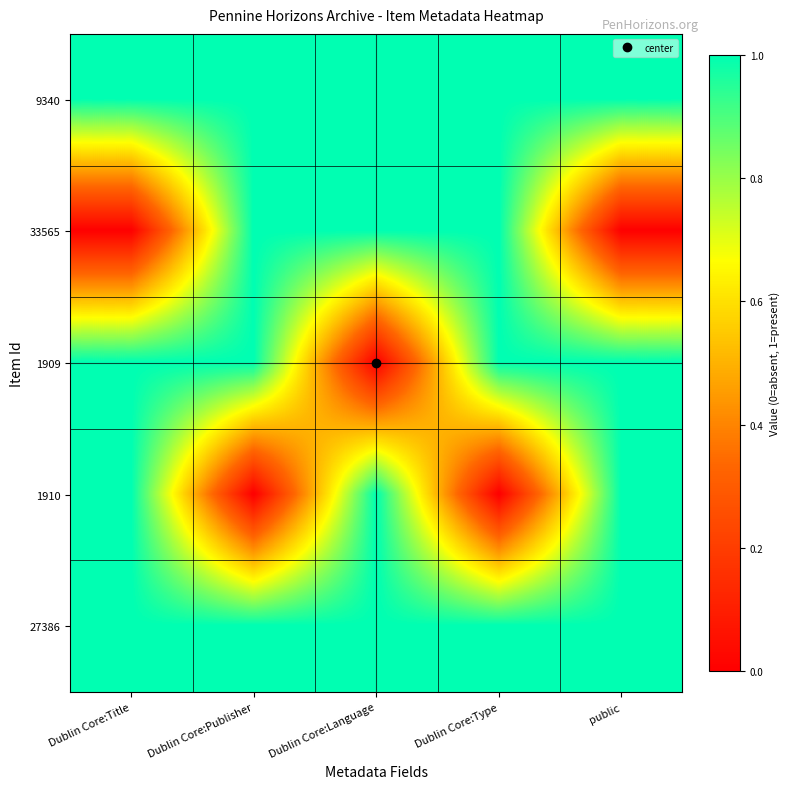

What is the total value across all series at Dublin Core:Language?

4